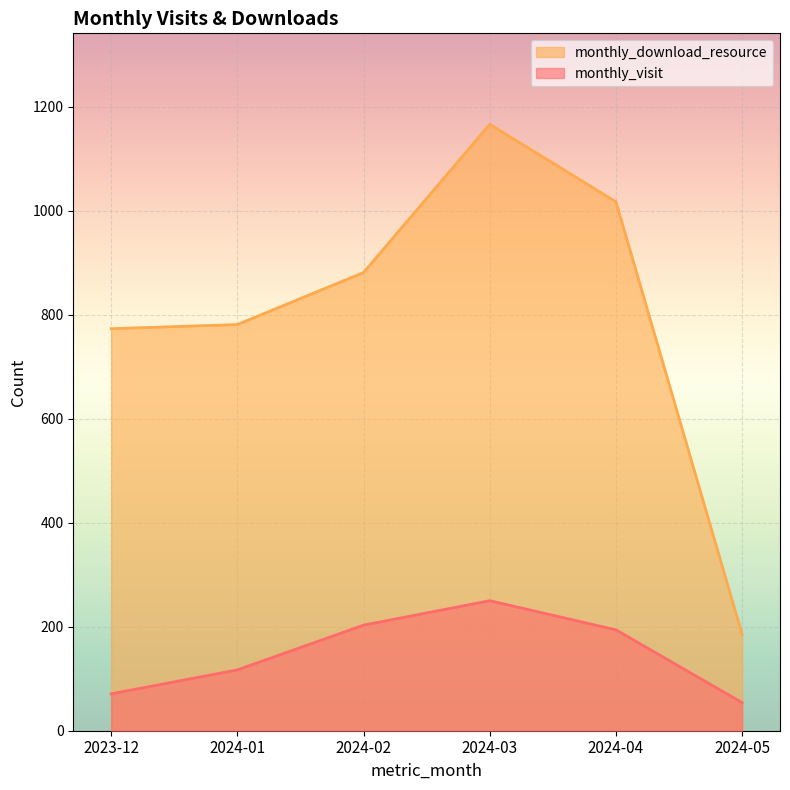

What is the difference between the highest and lowest values at 2024-02?

678